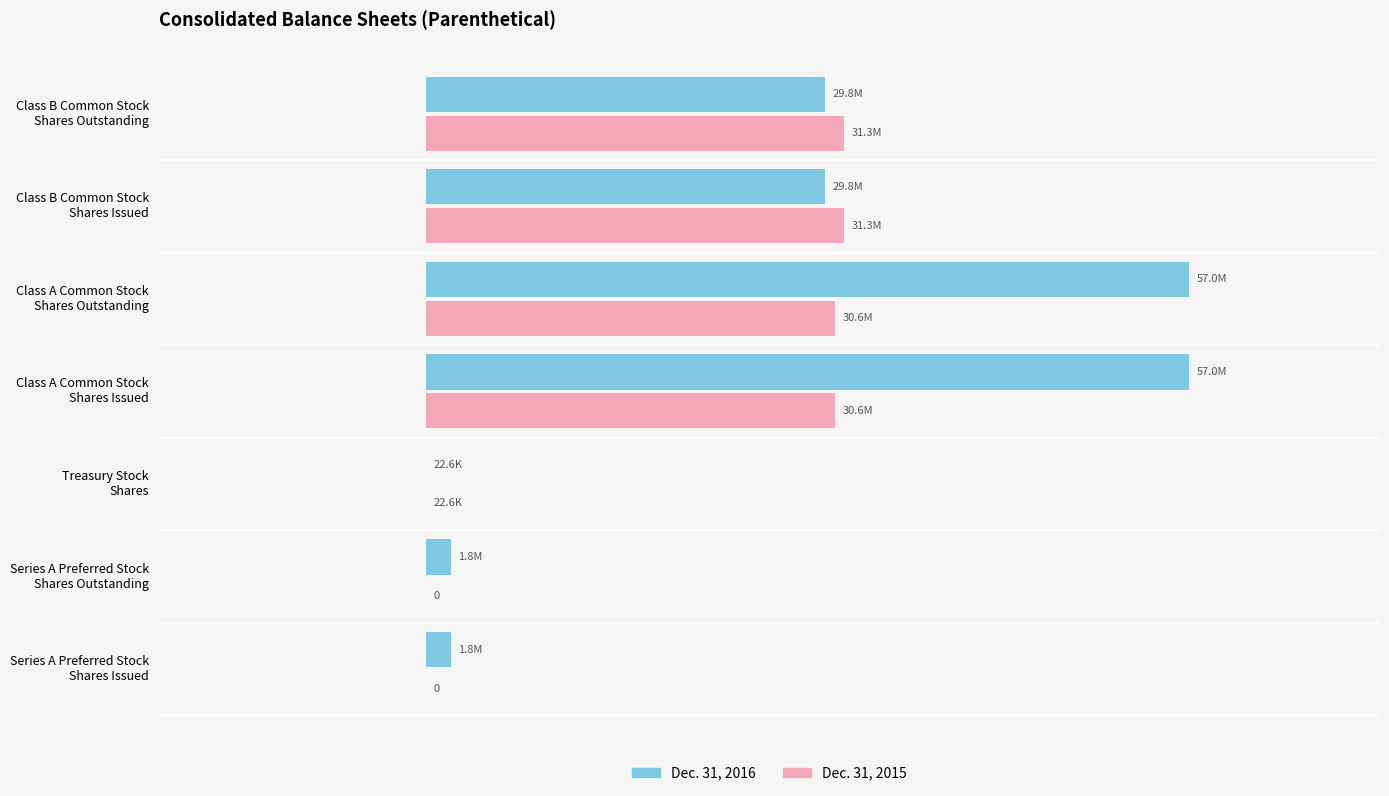

What are all the series names shown in the legend?

Dec. 31, 2016, Dec. 31, 2015